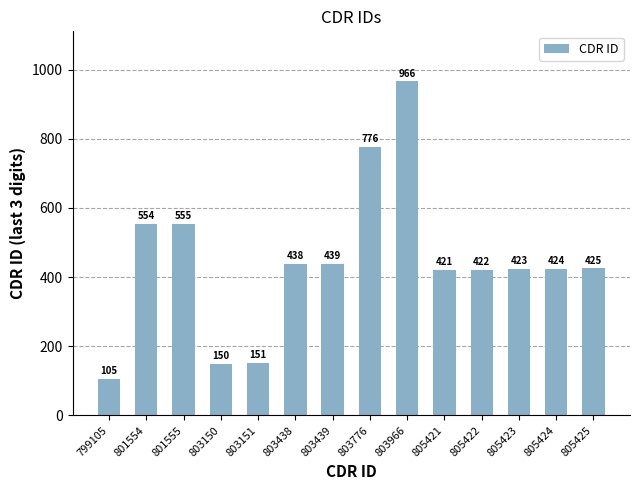

What is the value of the 2nd bar from the left?

554